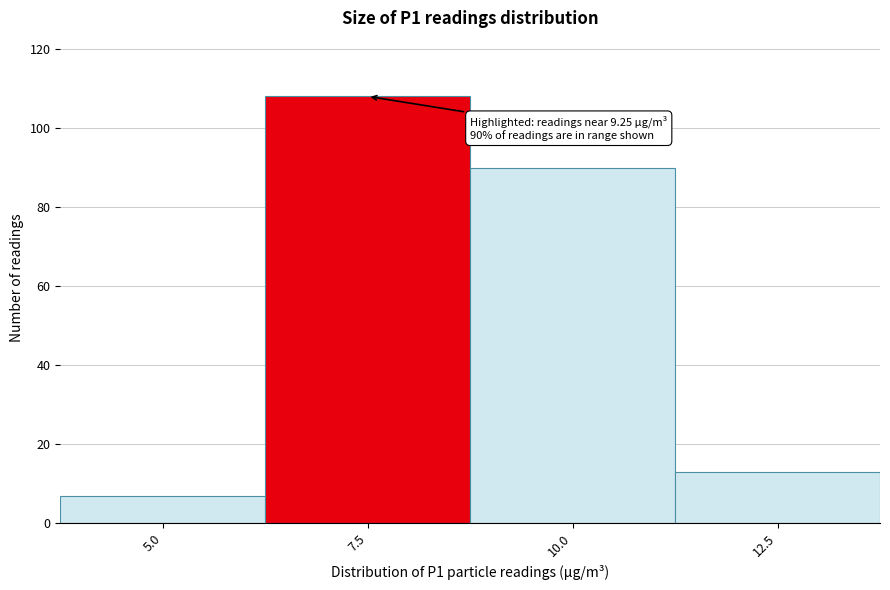

Reading right to left, transcribe all the data shown in this chart.

13	90	108	7